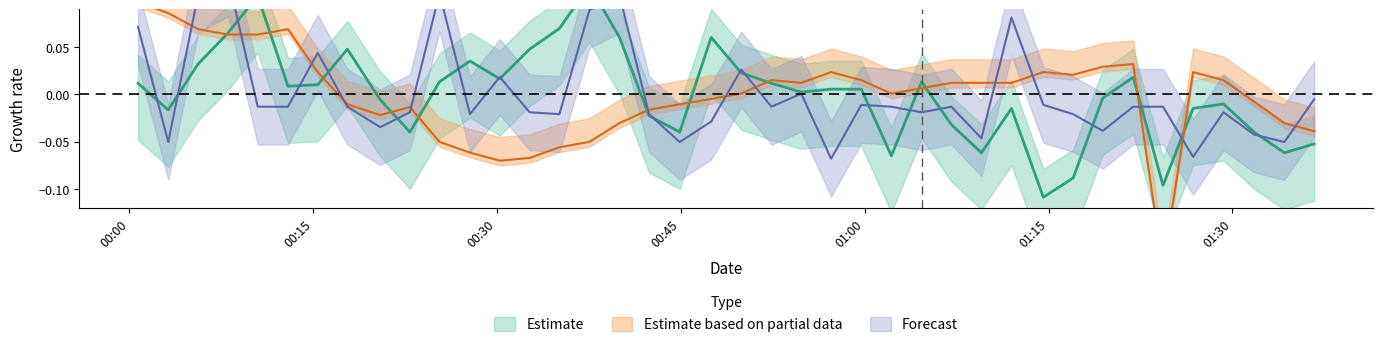

At how many categories does at least one series exceed 0?

32